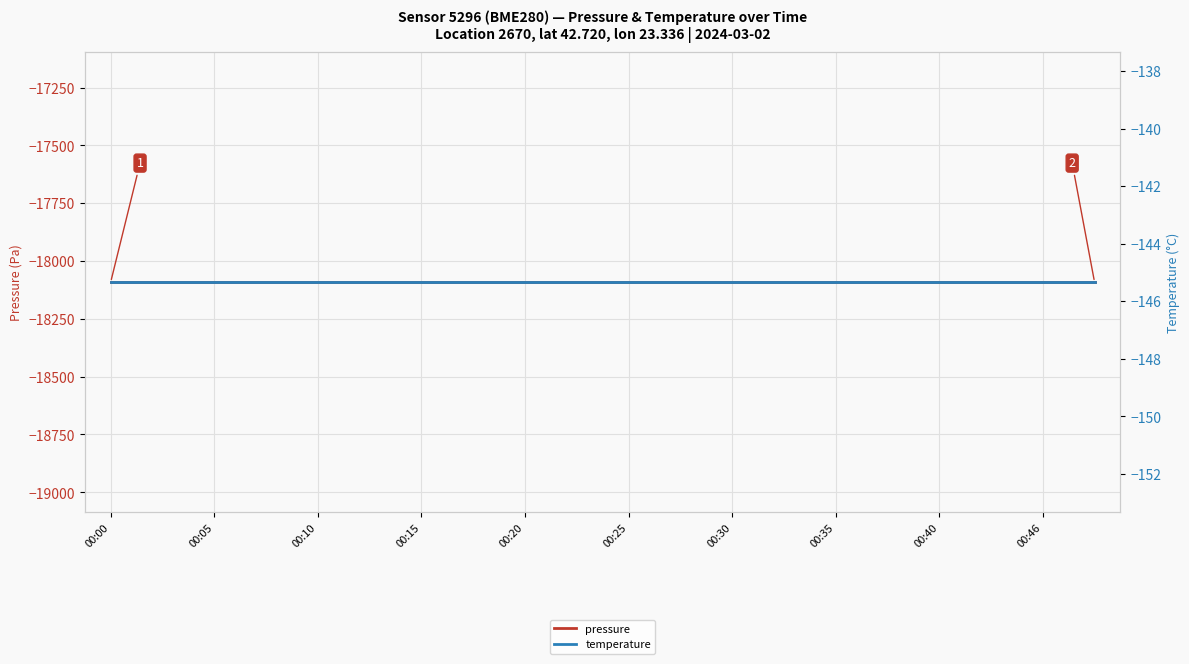

At which category is the sum across all series the highest?

00:00